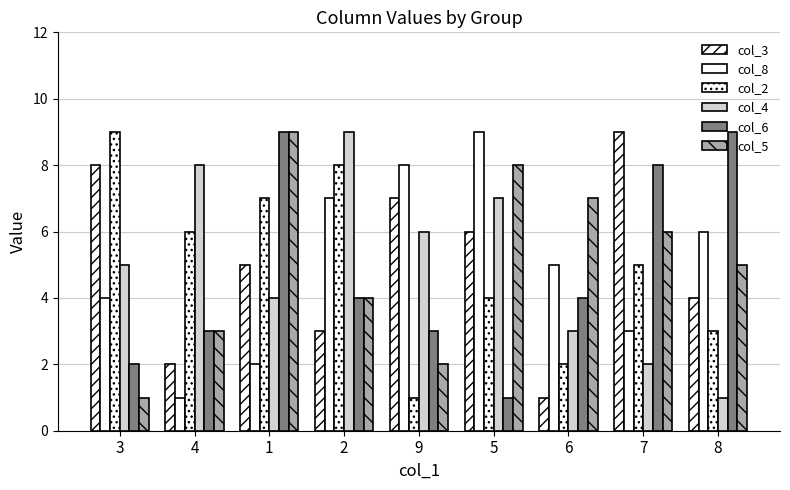

What is the difference between the maximum and minimum values in the col_5 series?

8